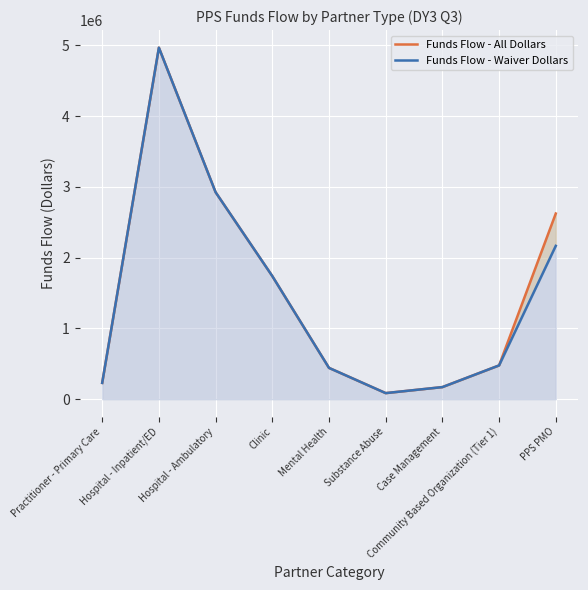

How many interior local peaks does the Funds Flow - All Dollars series have?

1